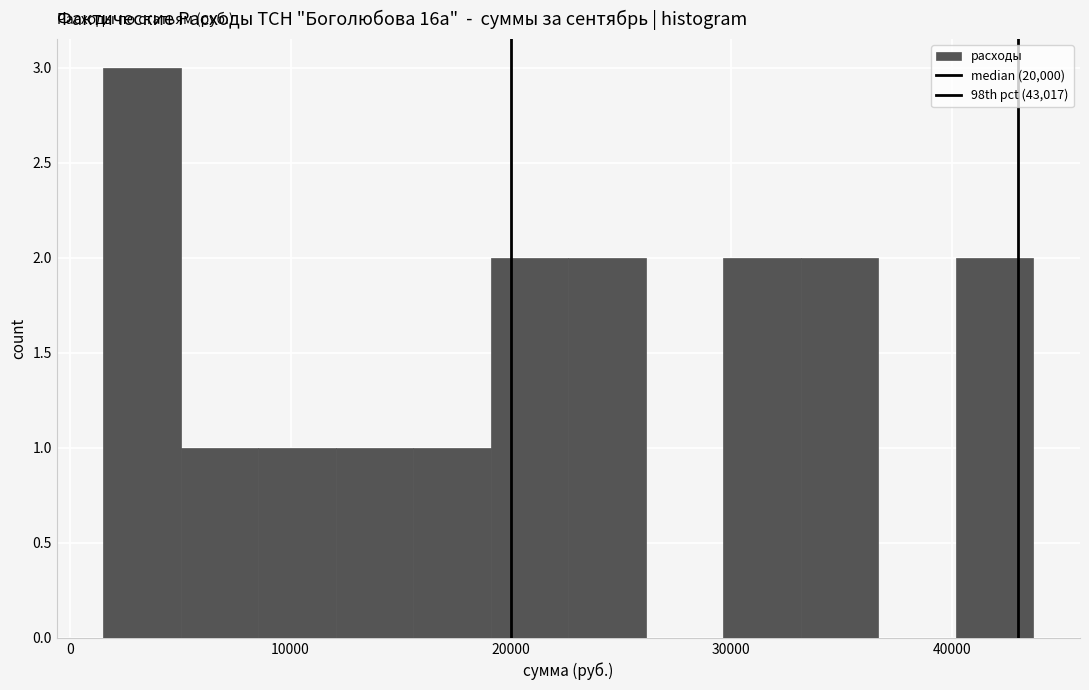

Around what value on the x-axis is the tallest bar? Give the approximate position of its centre, as read against the axis.

3000